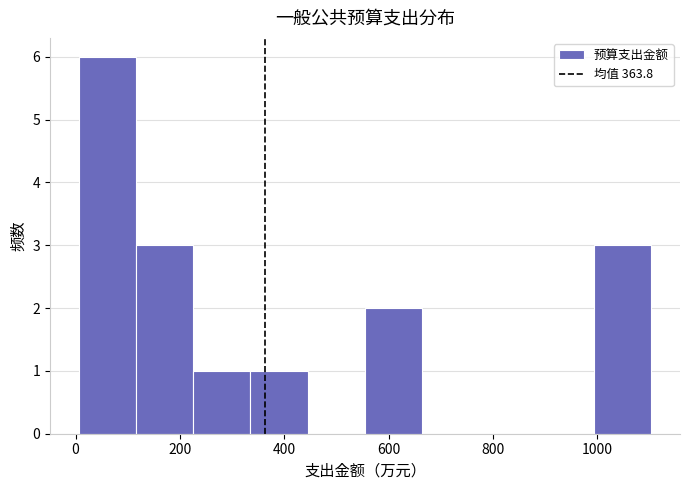

Reading left to right, list every bar in this chart as the range it spans on the x-axis followed by its height. Neither the bar edges nor the heights are printed on the chart, so give them approximately, as read against the axes.

0 to 120: 6
120 to 220: 3
220 to 340: 1
340 to 440: 1
440 to 560: 0
560 to 660: 2
660 to 780: 0
780 to 880: 0
880 to 1000: 0
1000 to 1100: 3